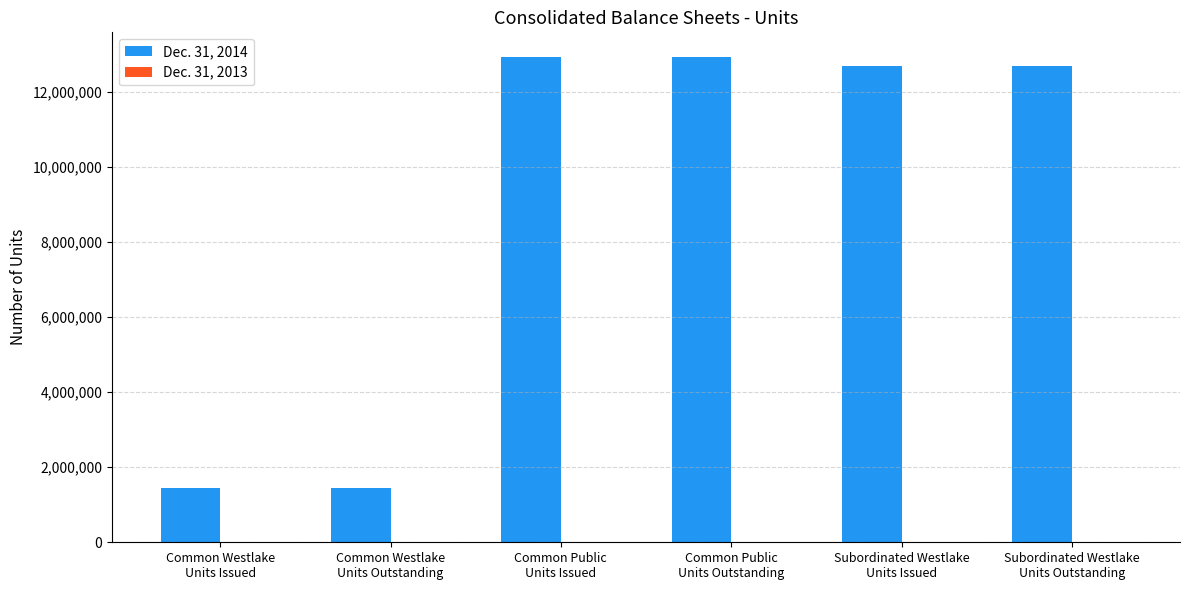

What is the label of the 4th bar from the left?

Common Public
Units Outstanding